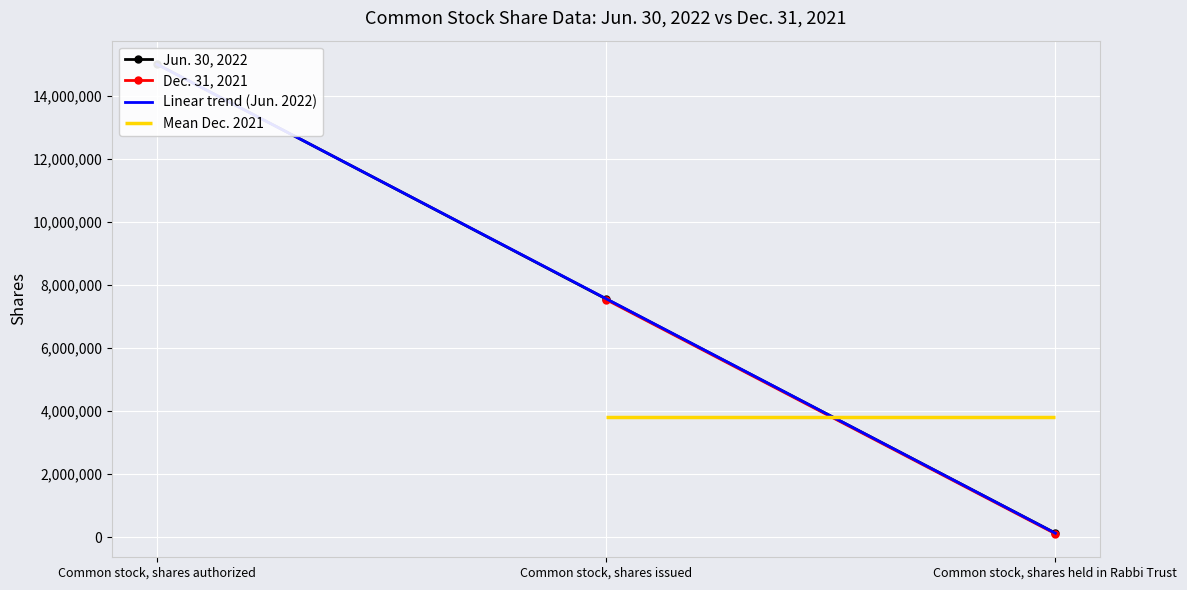

Reading right to left, list all the values displayed in this chart.

126388	7553113	15000000